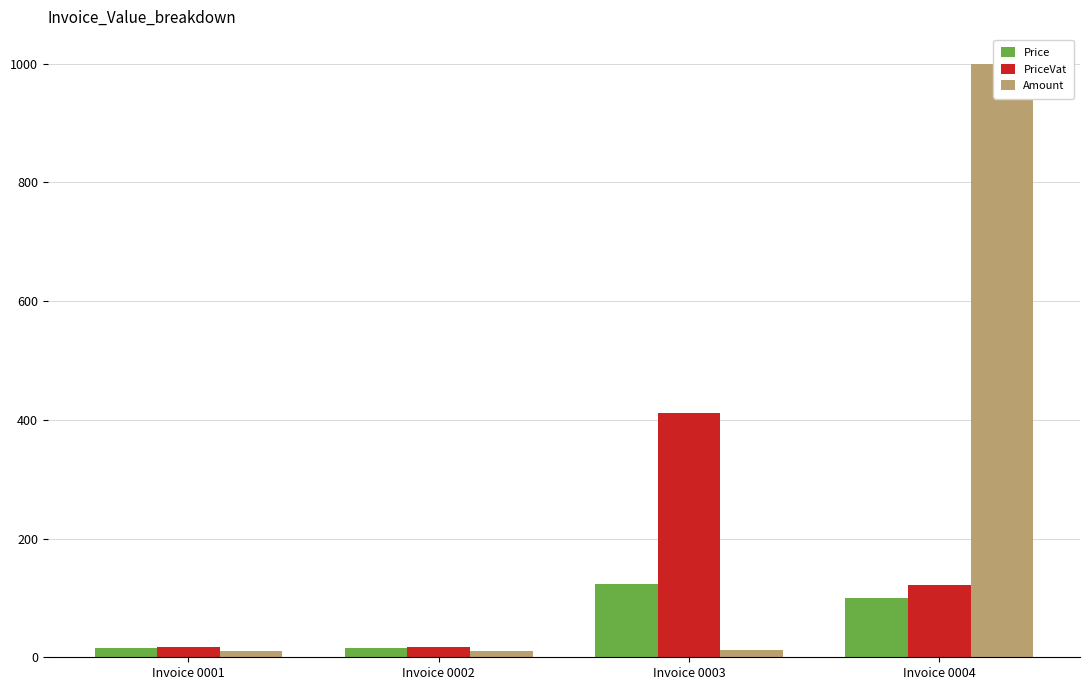

What is the spread (max minus min) of values at Invoice 0003?

400